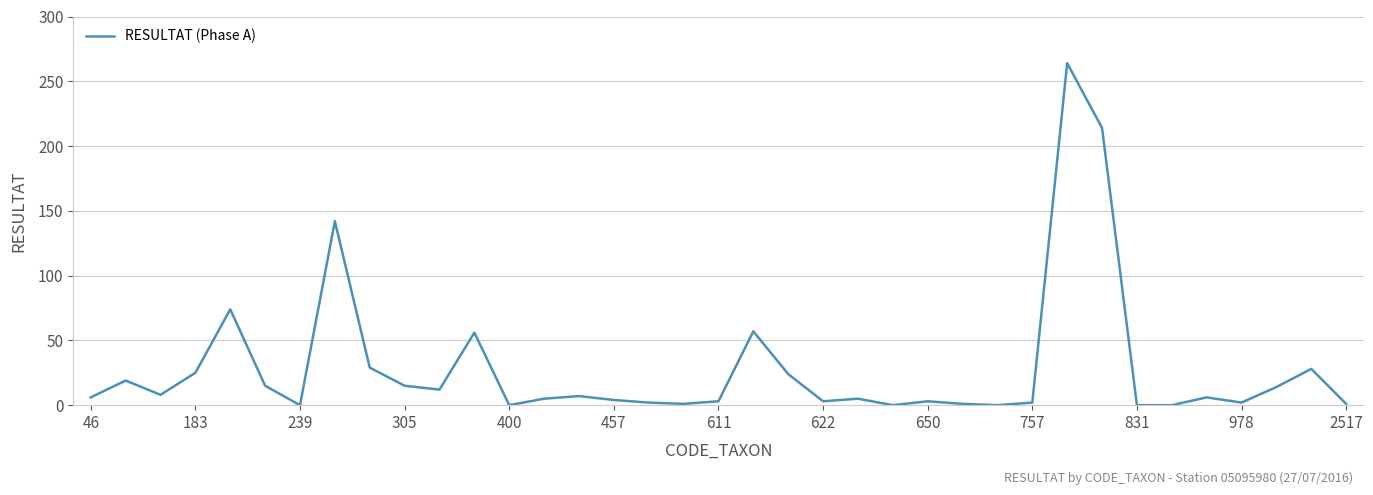

What is the greatest value displayed?

264